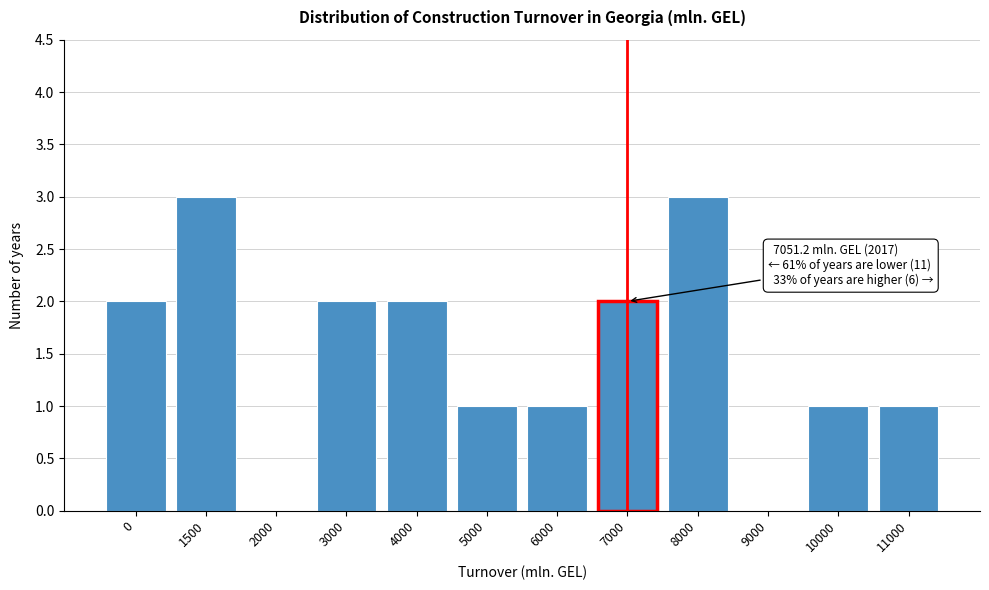

Reading left to right, transcribe all the data shown in this chart.

0=2	1500=3	2000=0	3000=2	4000=2	5000=1	6000=1	7000=2	8000=3	9000=0	10000=1	11000=1